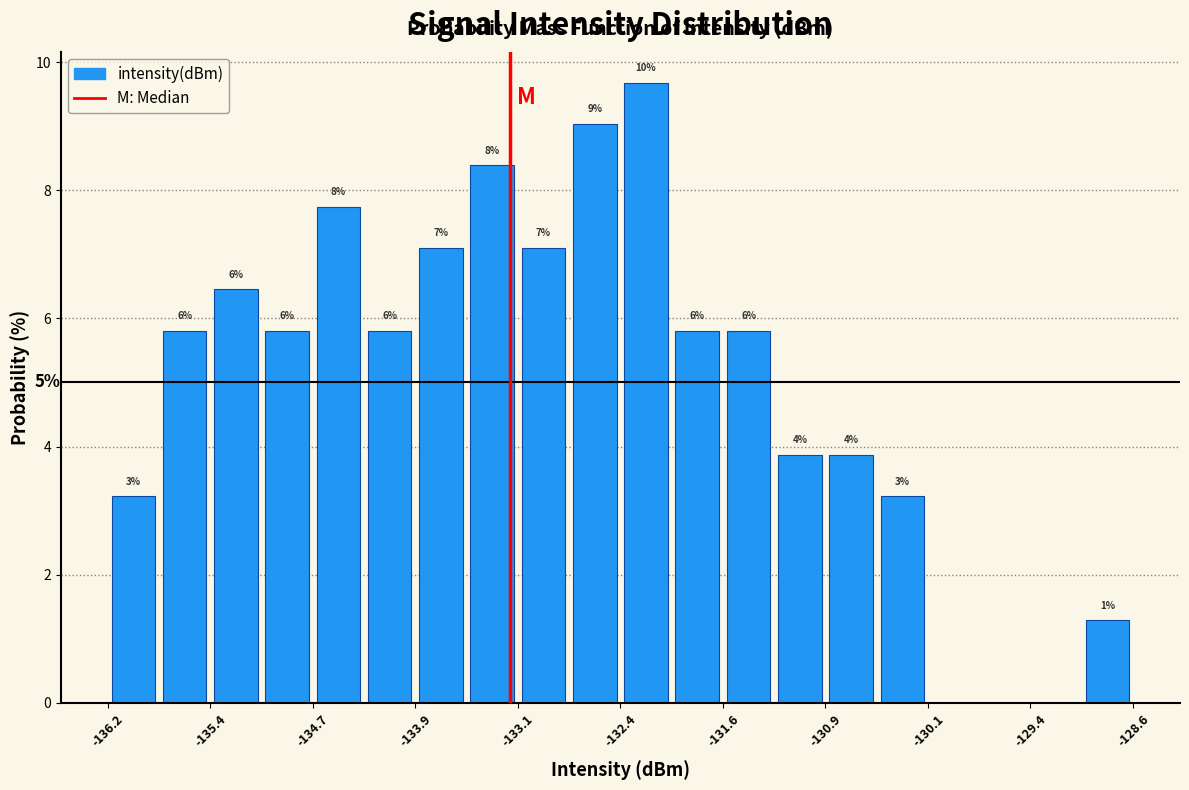

Around what value on the x-axis is the tallest bar? Give the approximate position of its centre, as read against the axis.

-132.2